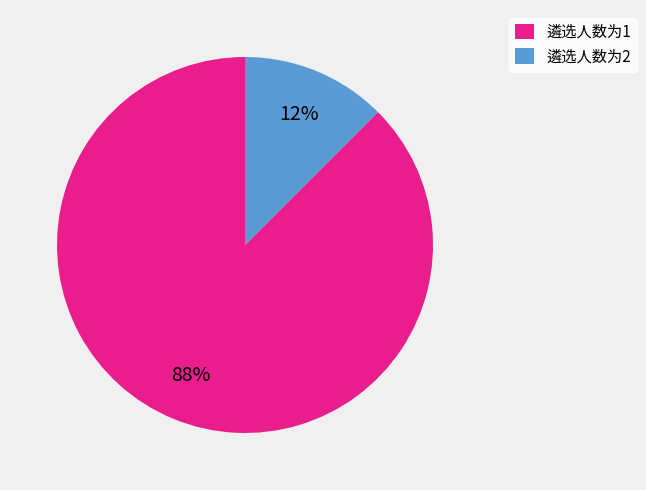

Which category has the smallest portion of the pie?

遴选人数为2